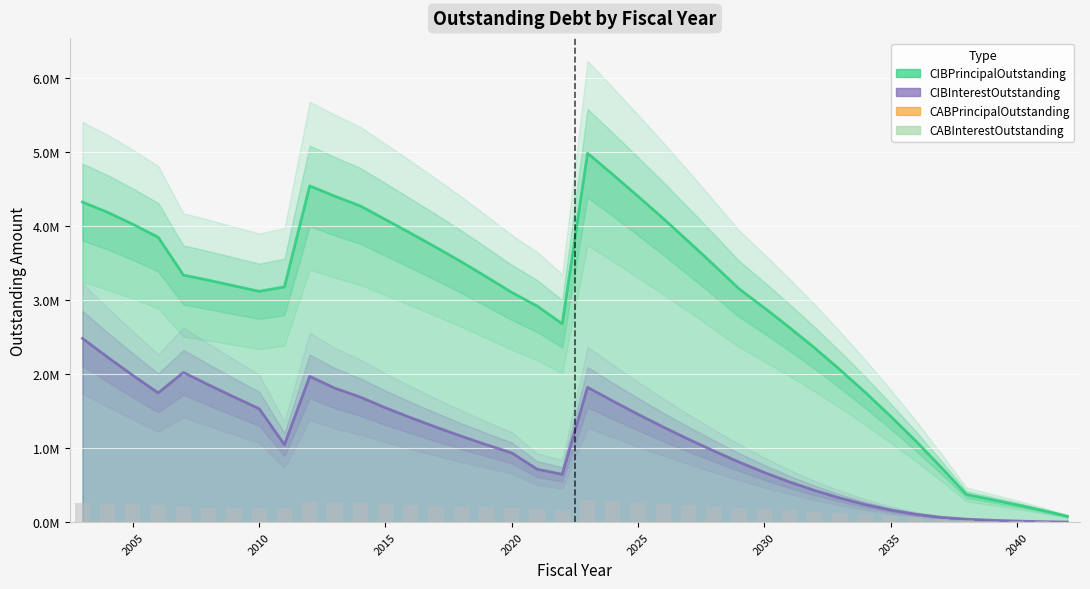

What is the average value of the CIBInterestOutstanding series?

1063787.8